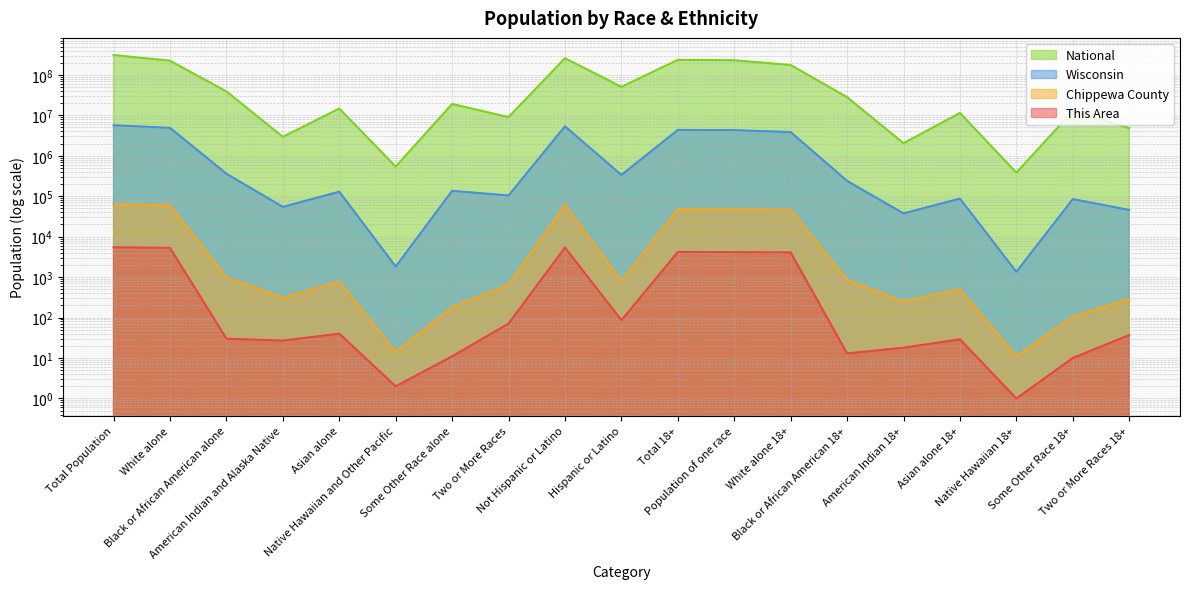

Does the chart have visible grid lines?

Yes